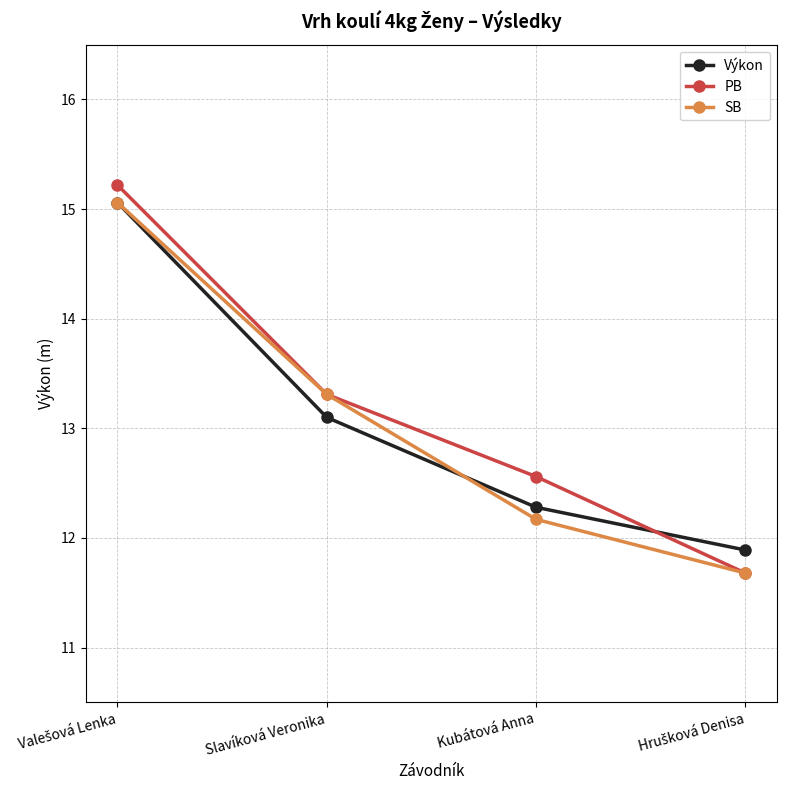

The Výkon series shows 13.1 at Slavíková Veronika. True or false?

True